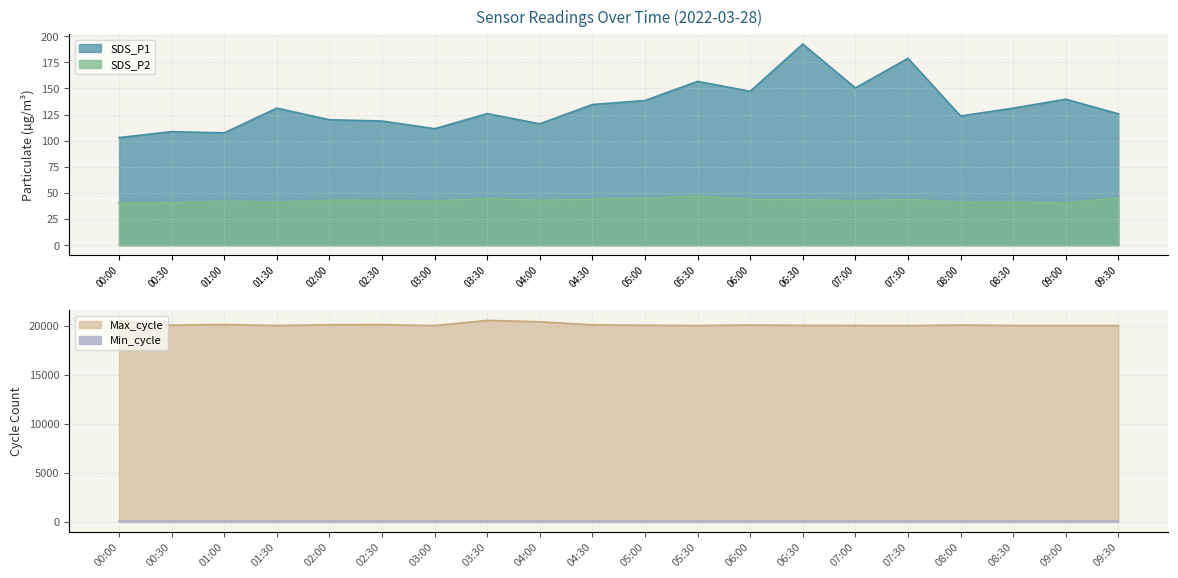

The value of SDS_P1 at 06:30 is 192.5. True or false?

True